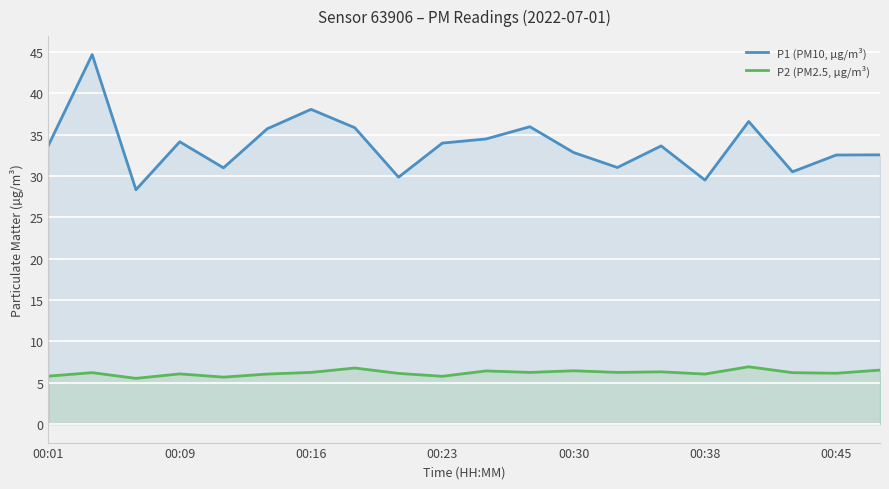

At how many categories does at least one series exceed 31?

15